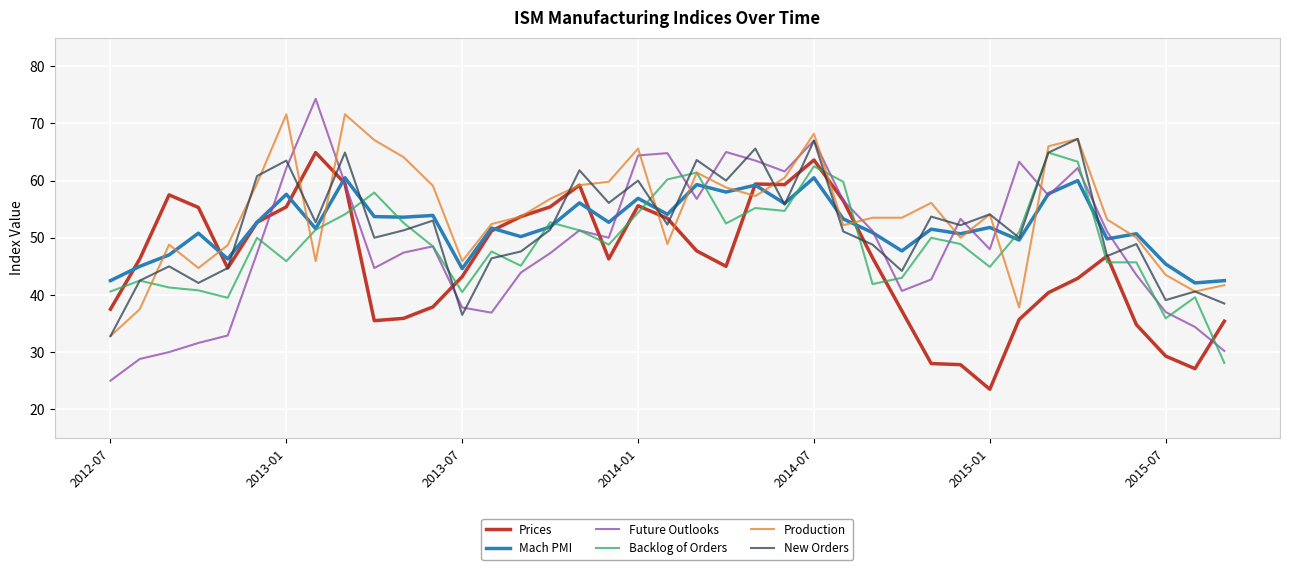

What is the greatest value displayed?

74.3